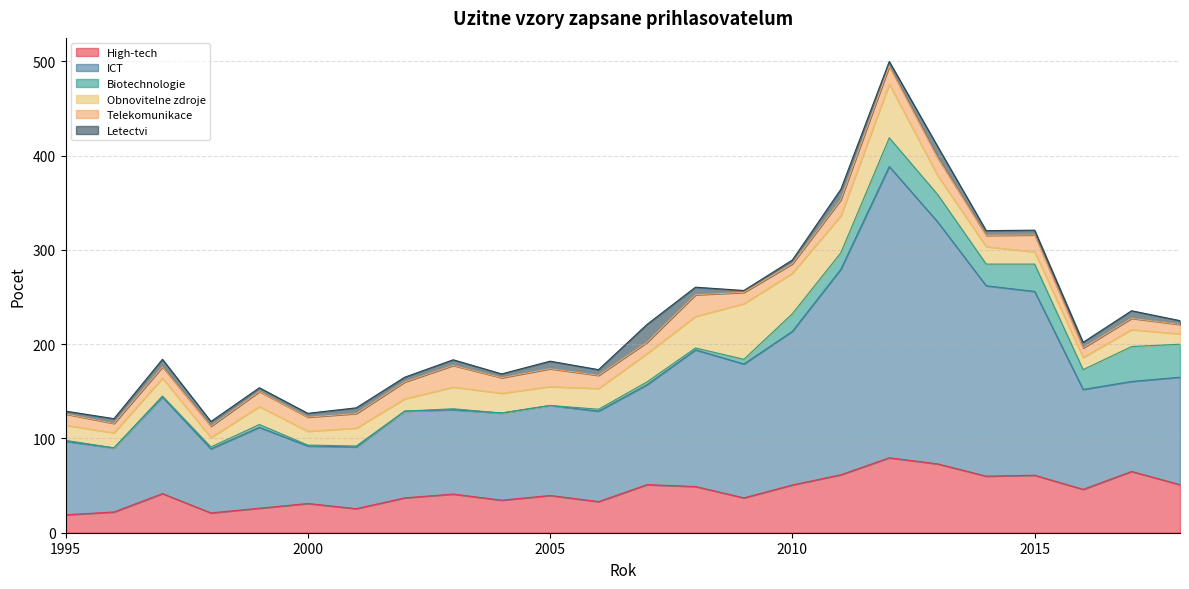

True or false: ICT has a value of 68.0 at 1998.

True